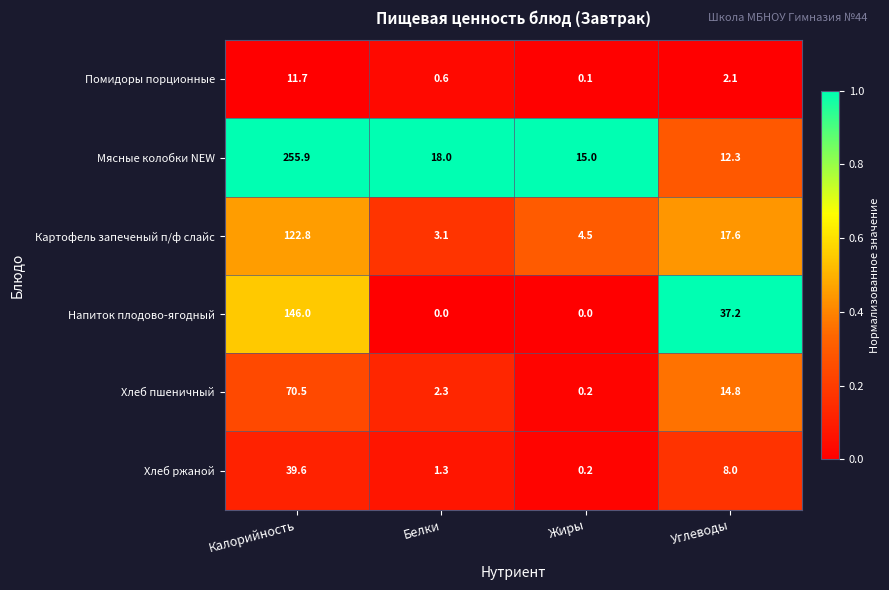

How many data points in Мясные колобки NEW are less than 18?

2